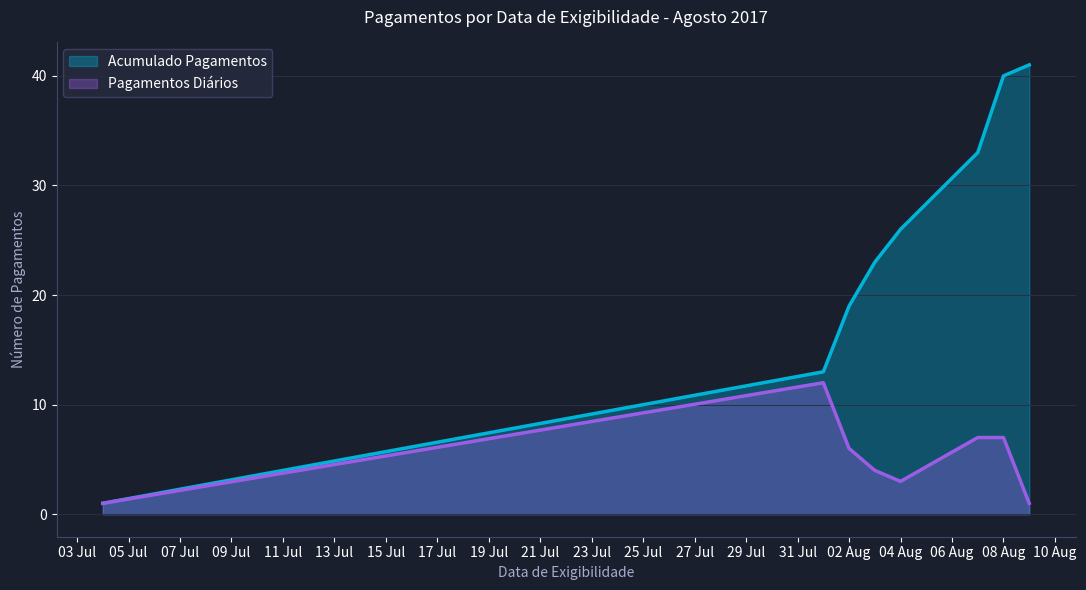

How many lines are shown in the chart?

2